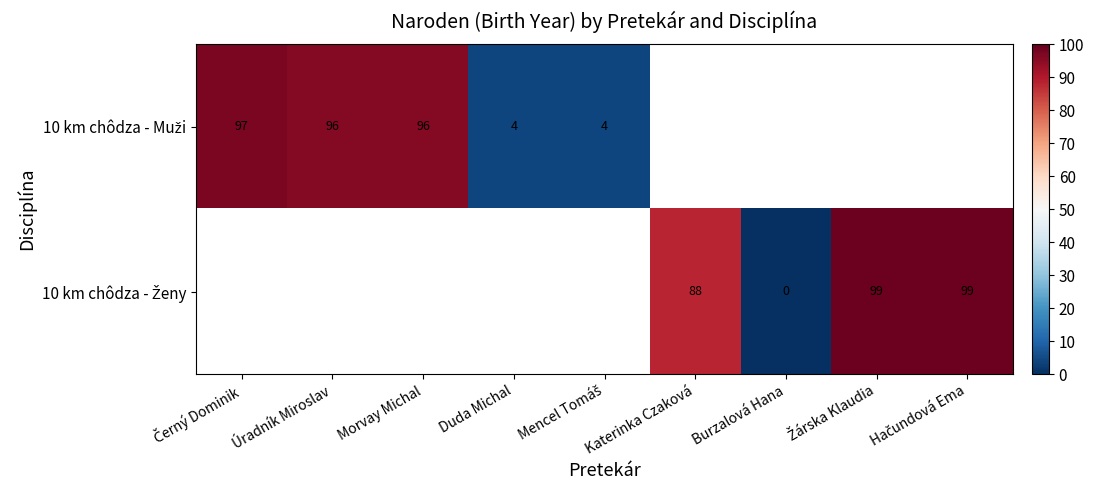

At which label does 10 km chôdza - Muži reach its peak?

Černý Dominik